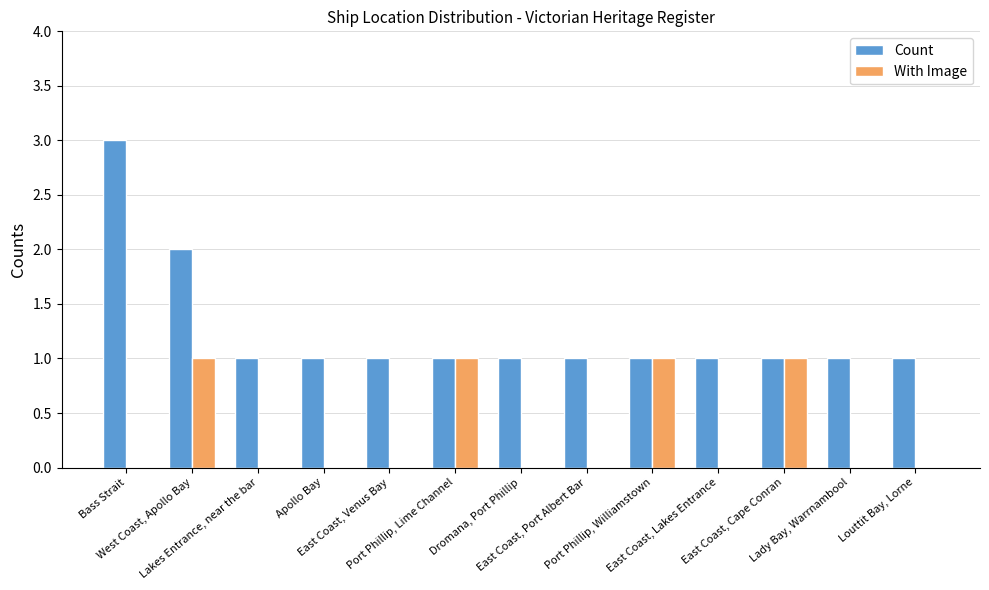

The value of With Image at Port Phillip, Lime Channel is 1. True or false?

True